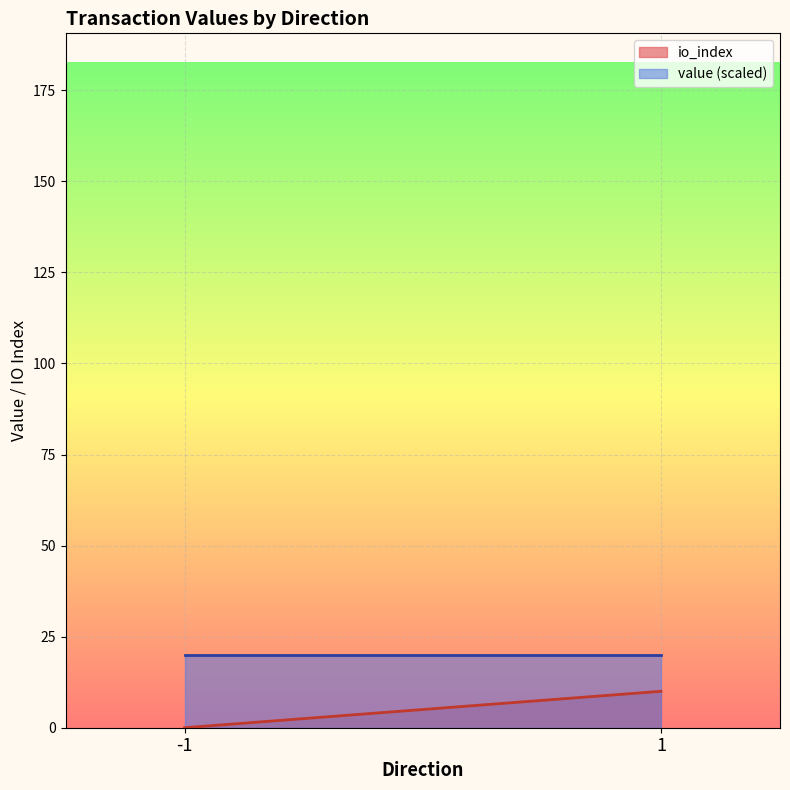

What is the spread (max minus min) of values at -1?

20